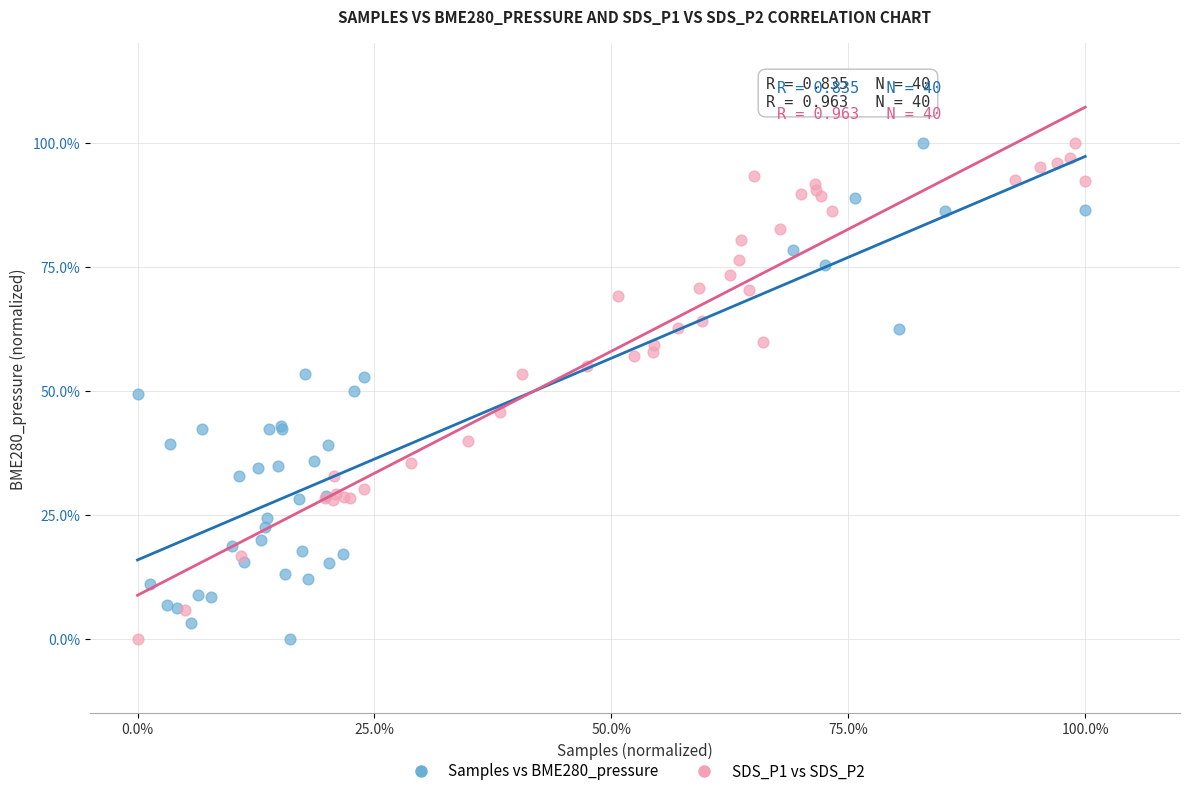

What are all the series names shown in the legend?

Samples vs BME280_pressure, SDS_P1 vs SDS_P2